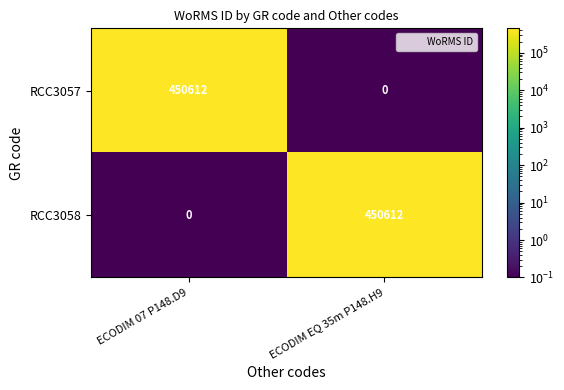

Rank the categories by RCC3058 value from lowest to highest.

ECODIM 07 P148.D9, ECODIM EQ 35m P148.H9